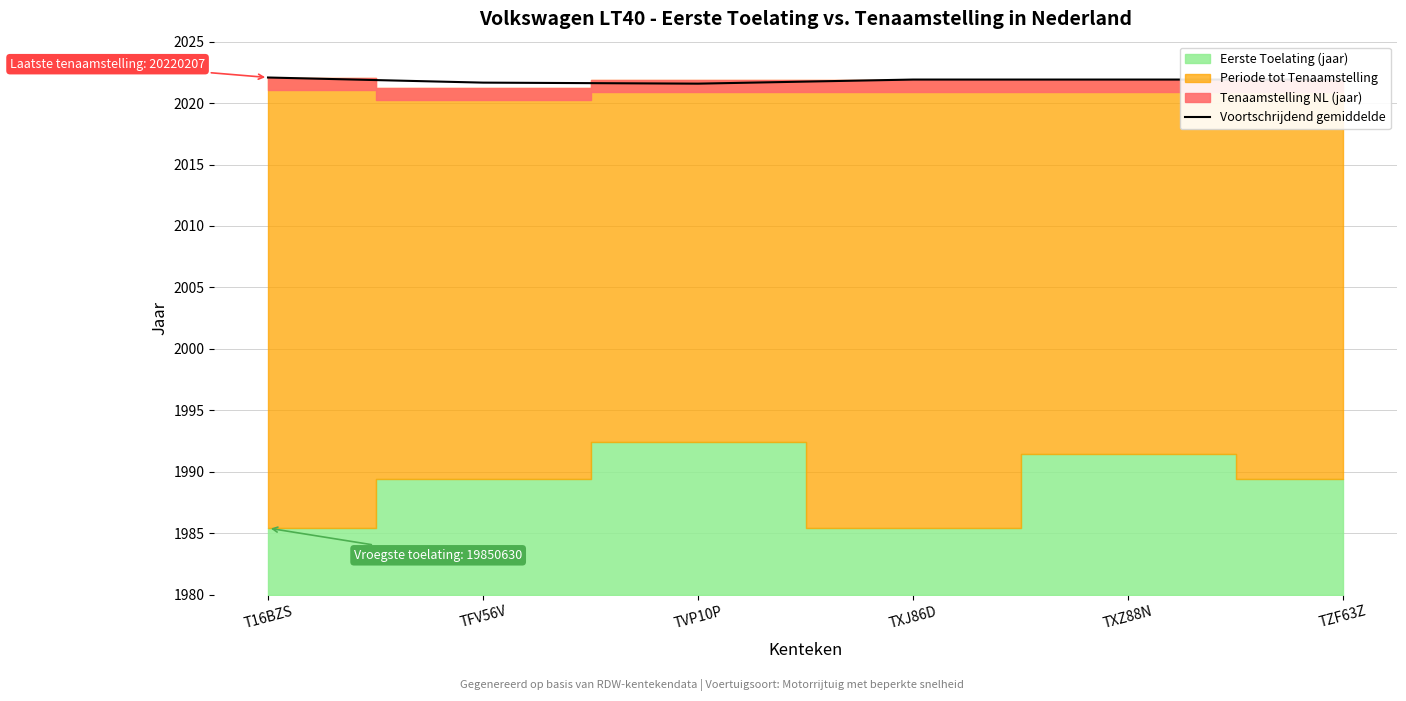

What is the highest value of the Voortschrijdend gemiddelde series?

2022.1